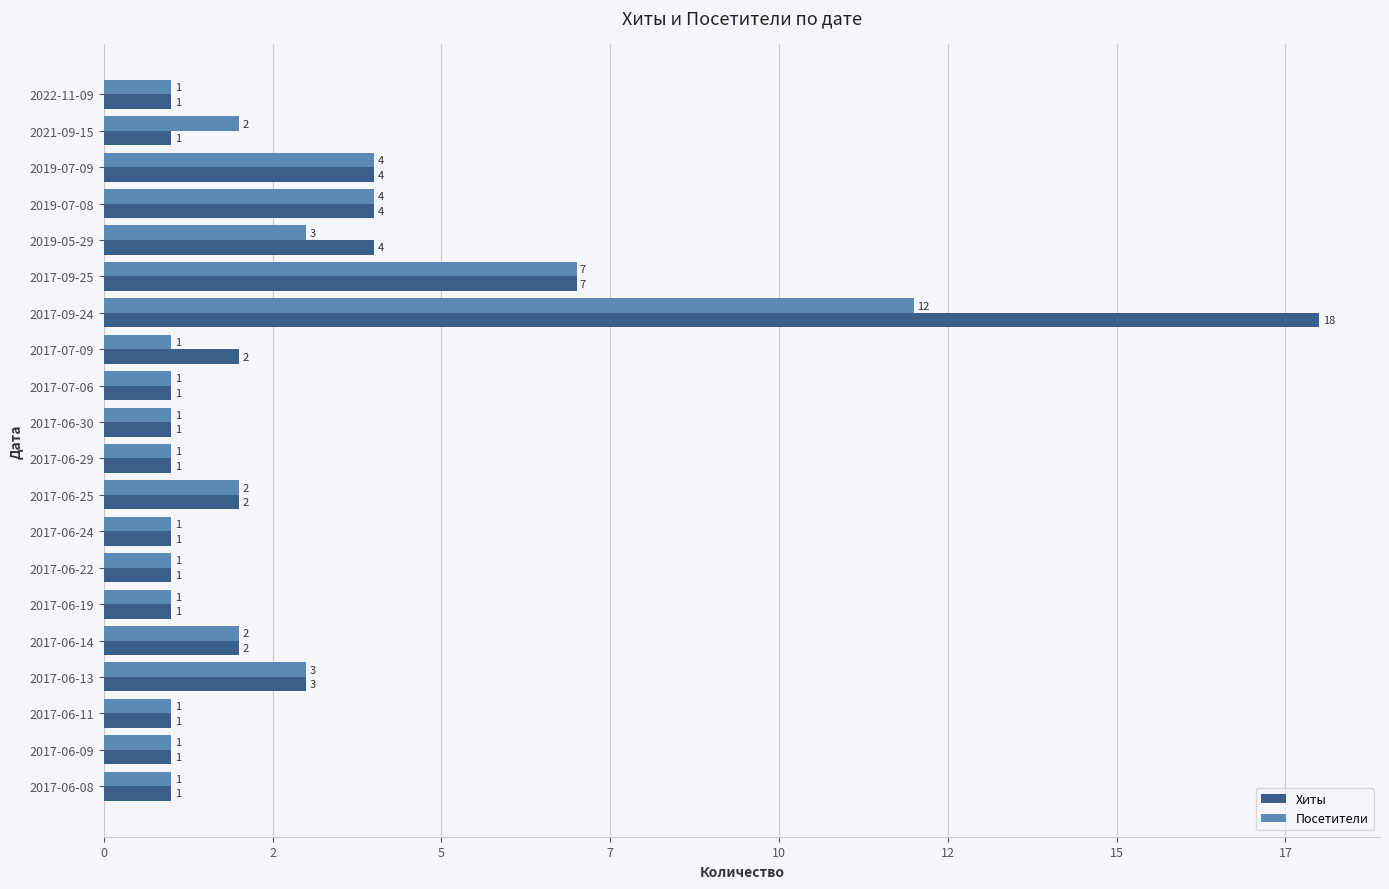

What are all the series names shown in the legend?

Хиты, Посетители